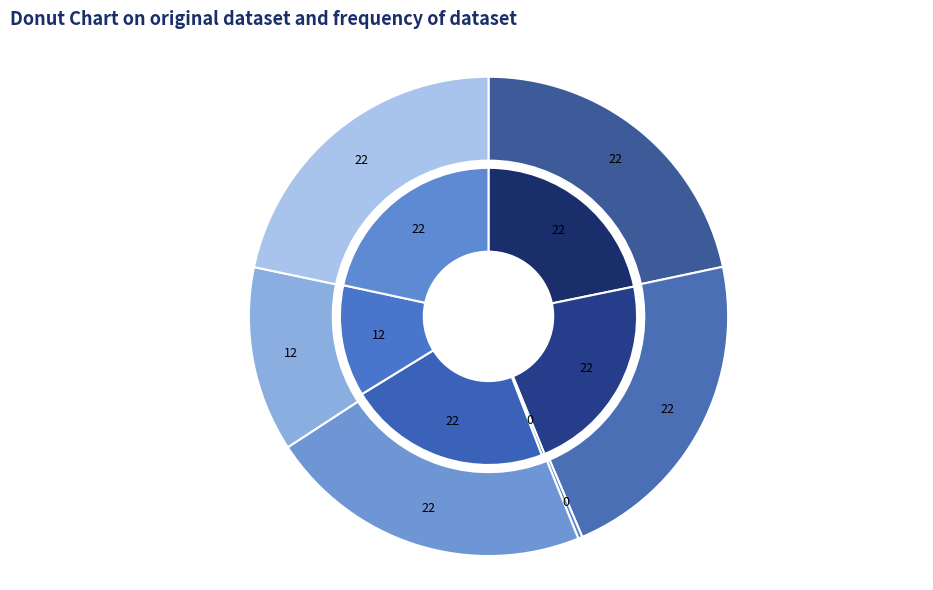

How many slices are in this pie chart?

6